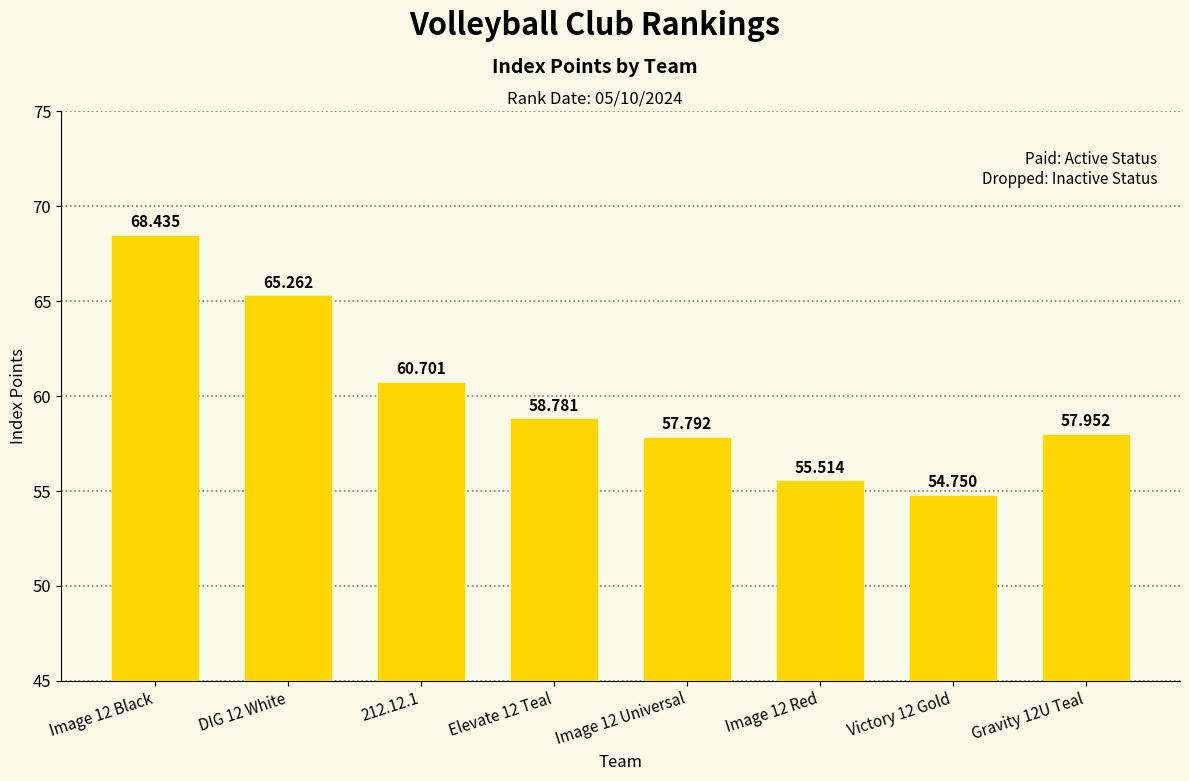

The chart shows a value of 60.7 at 212.12.1. True or false?

True